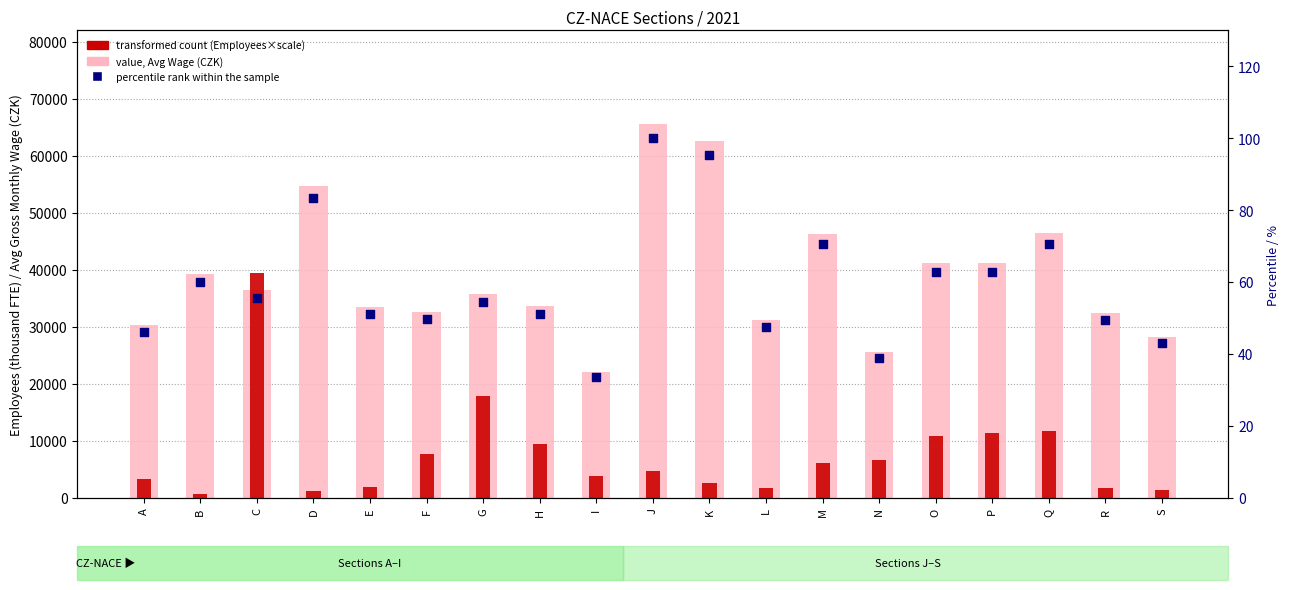

What are all the series names shown in the legend?

value, Avg Wage (CZK), transformed count (Employees×scale), percentile rank within the sample